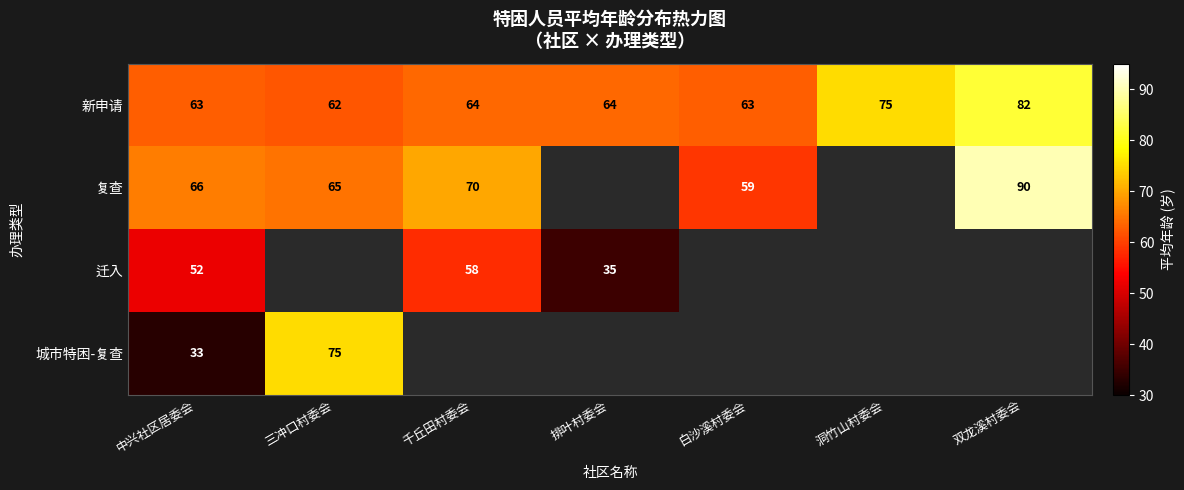

Between 白沙溪村委会 and 双龙溪村委会, which is larger?

双龙溪村委会